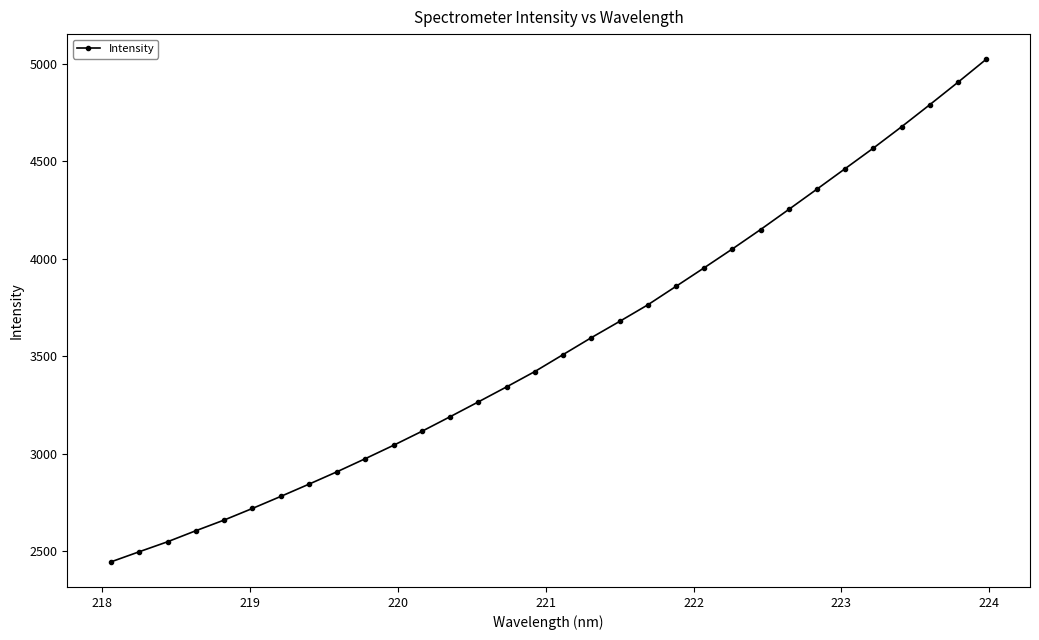

What is the greatest value displayed?

5022.2